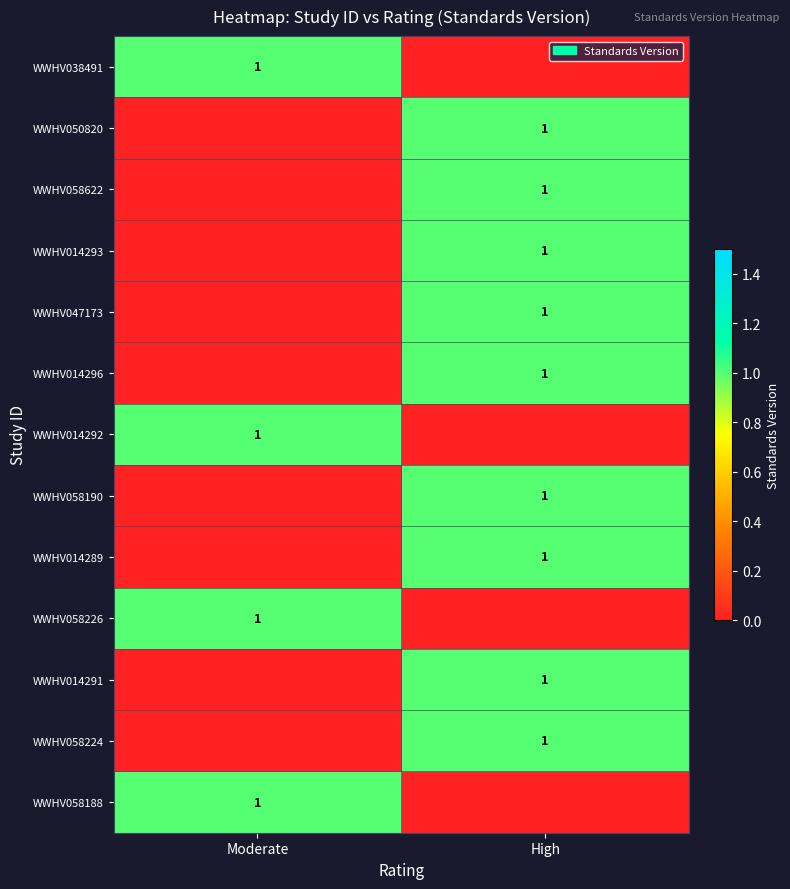

How many distinct data groups are displayed?

13